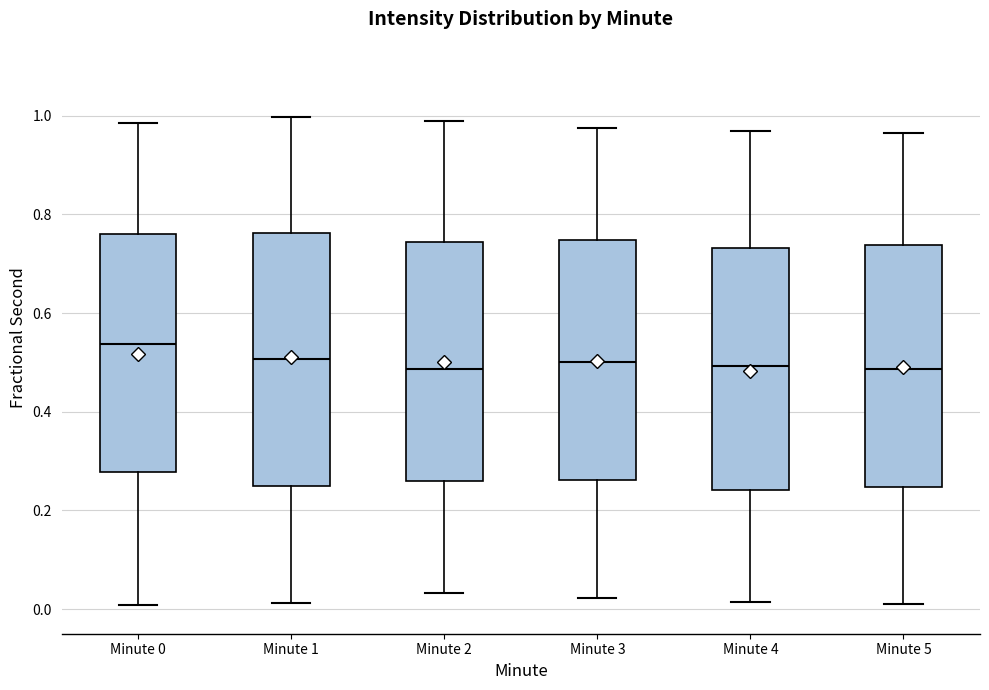

Reading left to right, read every box against the y-axis: the position of its median line, the range the box covers, and the ends of its whiskers. The values are not printed on the chart, so give them approximately, as read against the axis.

Minute 0: median 0.54, box 0.28 to 0.76, whiskers 0.00 to 0.98
Minute 1: median 0.50, box 0.24 to 0.76, whiskers 0.02 to 1.00
Minute 2: median 0.48, box 0.26 to 0.74, whiskers 0.04 to 0.98
Minute 3: median 0.50, box 0.26 to 0.74, whiskers 0.02 to 0.98
Minute 4: median 0.50, box 0.24 to 0.74, whiskers 0.02 to 0.96
Minute 5: median 0.48, box 0.24 to 0.74, whiskers 0.00 to 0.96